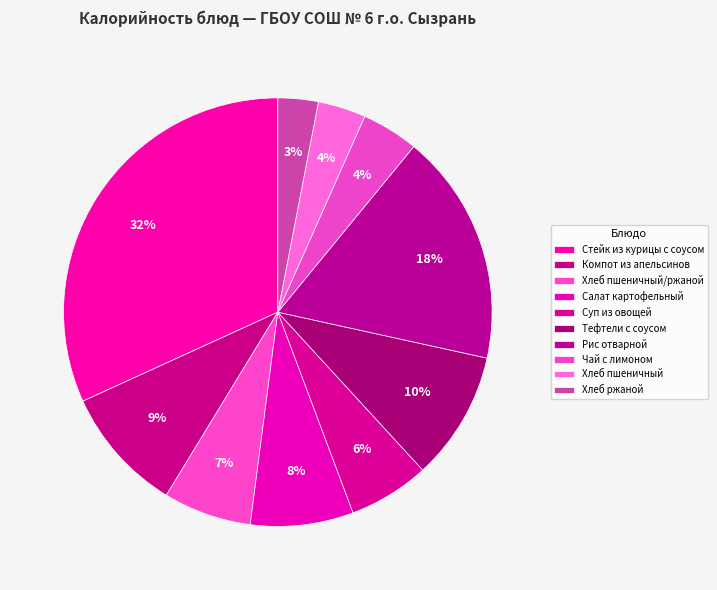

Combined, what portion of the pie is Хлеб пшеничный/ржаной and Хлеб пшеничный?

10.3%